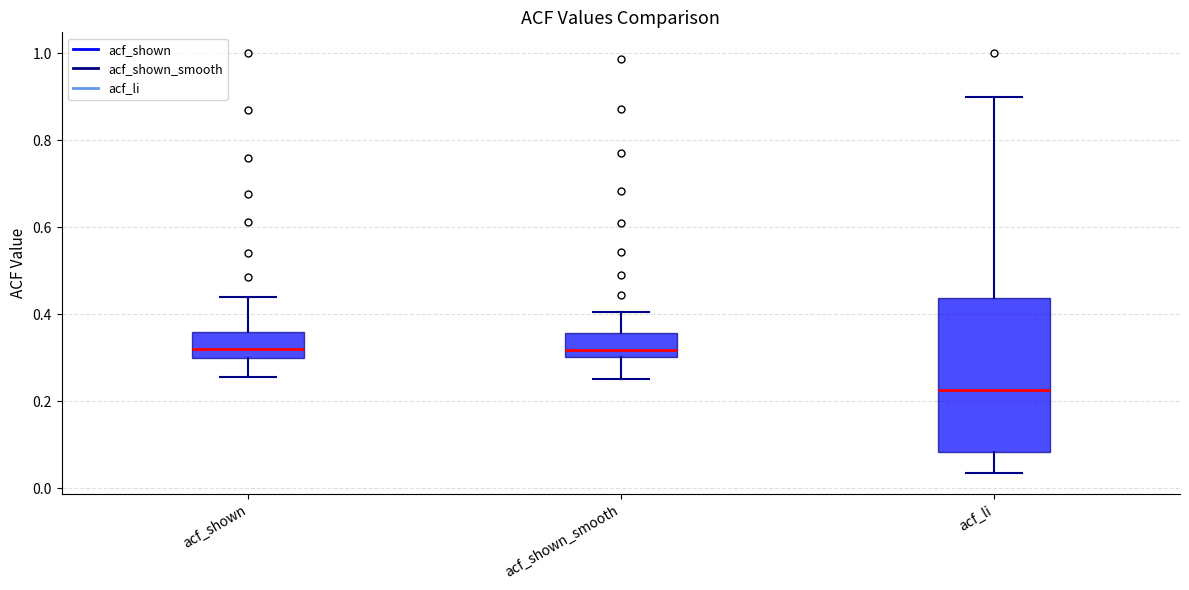

Where does the upper whisker of the box for acf_shown_smooth end on the y-axis? The values are not printed on the chart, so give them approximately, as read against the axis.

0.40